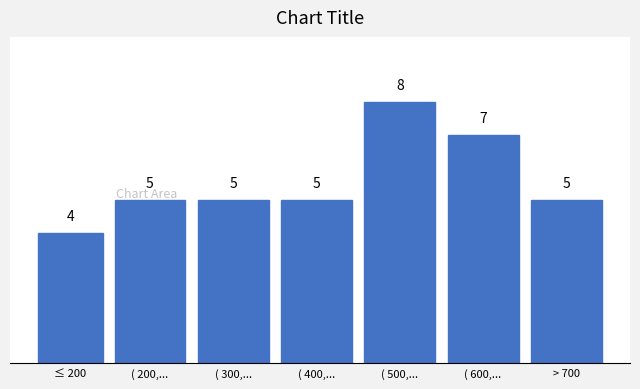

Reading left to right, extract all data points from this chart.

4	5	5	5	8	7	5